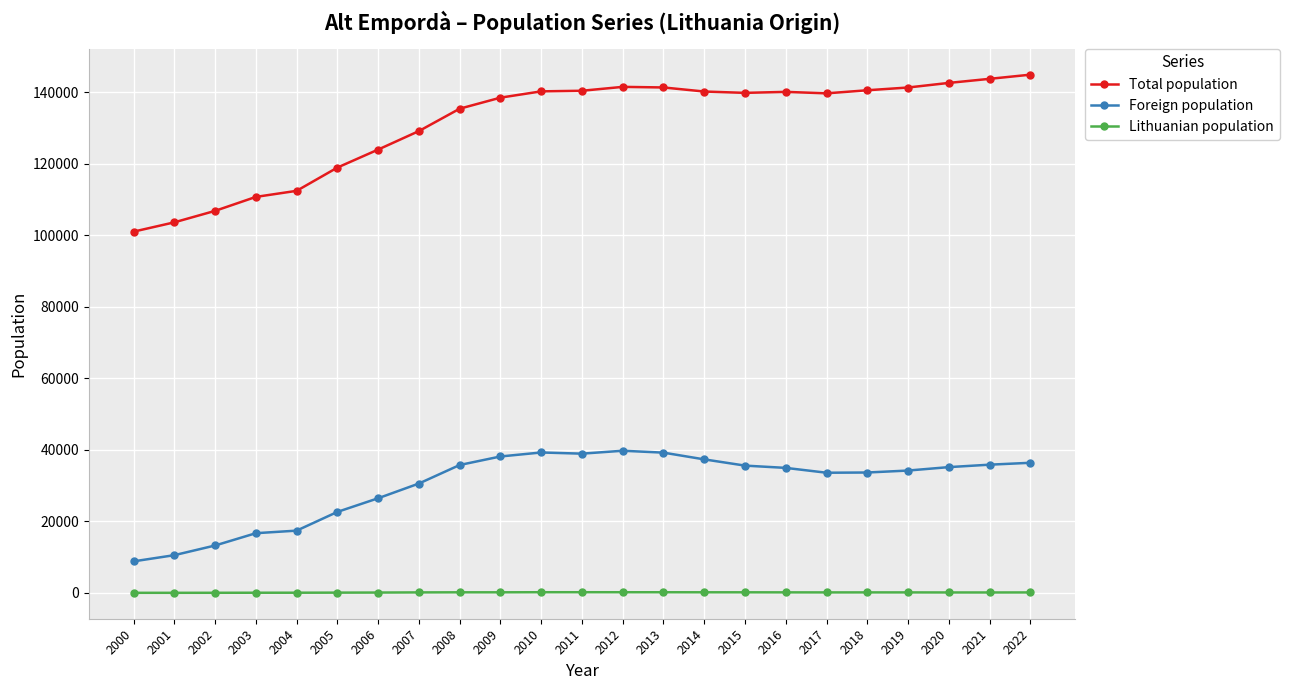

The Foreign population series shows 35584 at 2015. True or false?

True